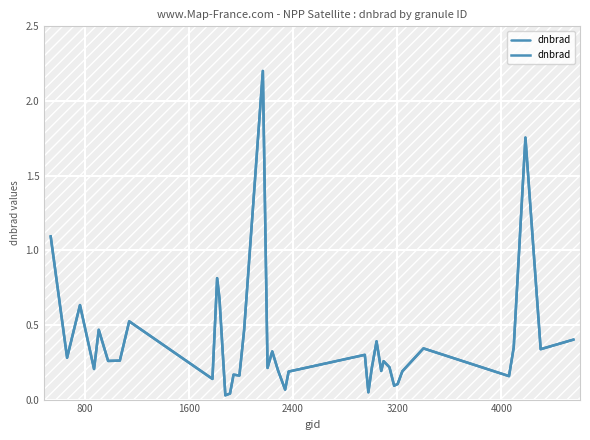

What is the sum of all values?

15.4